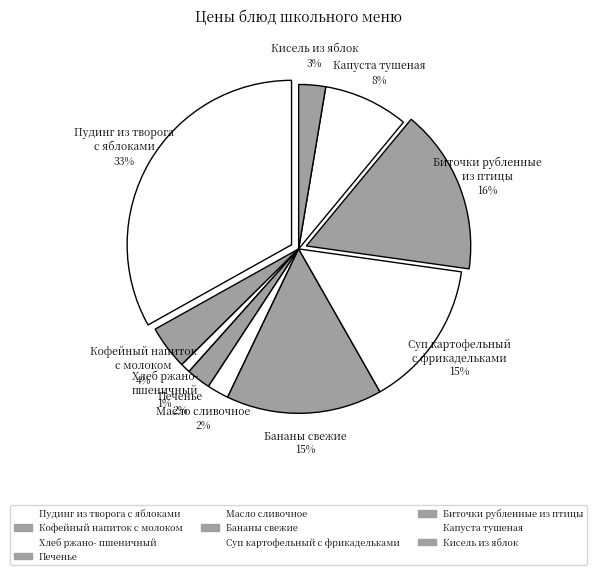

Does Бананы свежие account for over 50% of the chart?

No